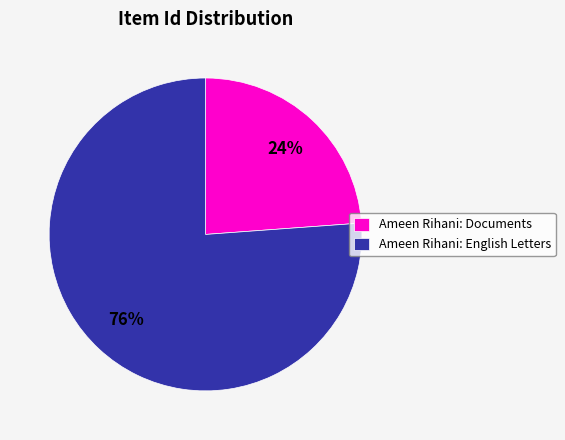

How many slices are in this pie chart?

2